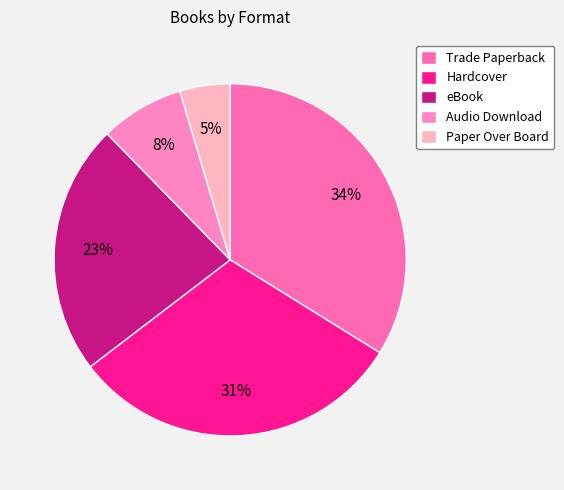

Which category has the biggest portion of the pie?

Trade Paperback